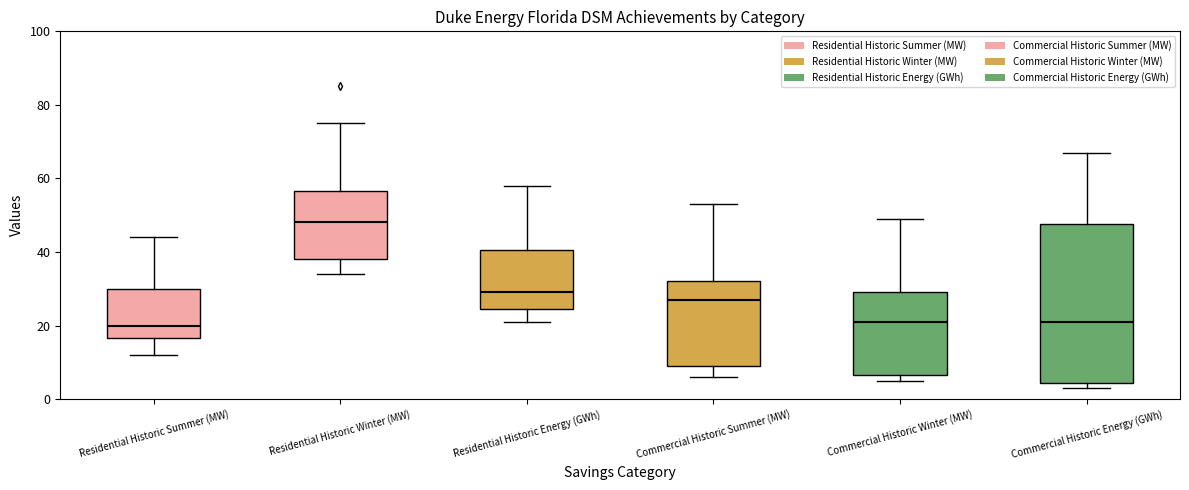

Reading left to right, transcribe this box plot: for each box, give where its median line is, the range the box spans, and where its two whiskers end, as read against the y-axis. The values are not printed on the chart, so give them approximately, as read against the axis.

Residential Historic Summer (MW): median 20, box 16 to 30, whiskers 12 to 44
Residential Historic Winter (MW): median 48, box 38 to 56, whiskers 34 to 76
Residential Historic Energy (GWh): median 30, box 24 to 40, whiskers 22 to 58
Commercial Historic Summer (MW): median 28, box 10 to 32, whiskers 6 to 54
Commercial Historic Winter (MW): median 22, box 6 to 30, whiskers 6 (just below the box's lower edge) to 50
Commercial Historic Energy (GWh): median 22, box 4 to 48, whiskers 4 (just below the box's lower edge) to 68